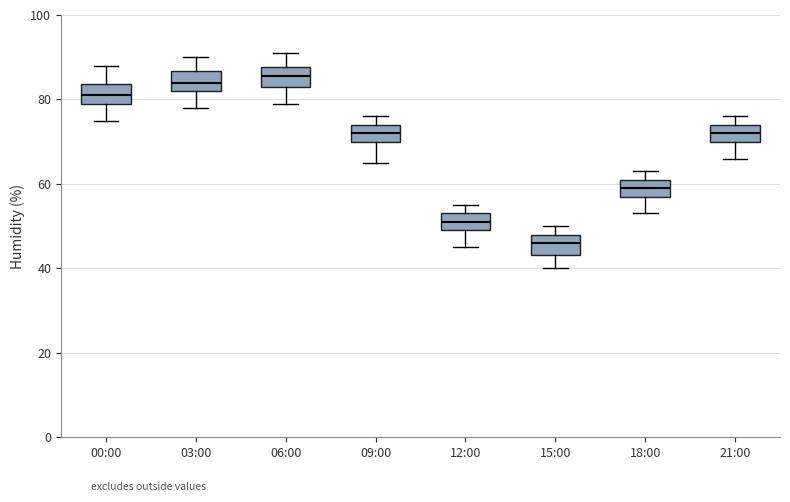

Where is the lower edge of the box for 06:00 on the y-axis? The values are not printed on the chart, so give them approximately, as read against the axis.

84